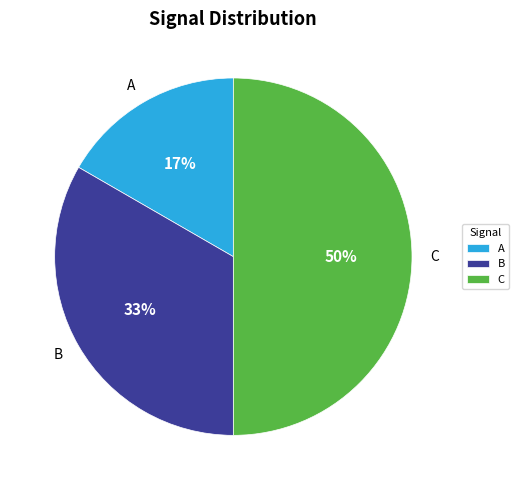

Is it true that C is 43% of the pie?

False